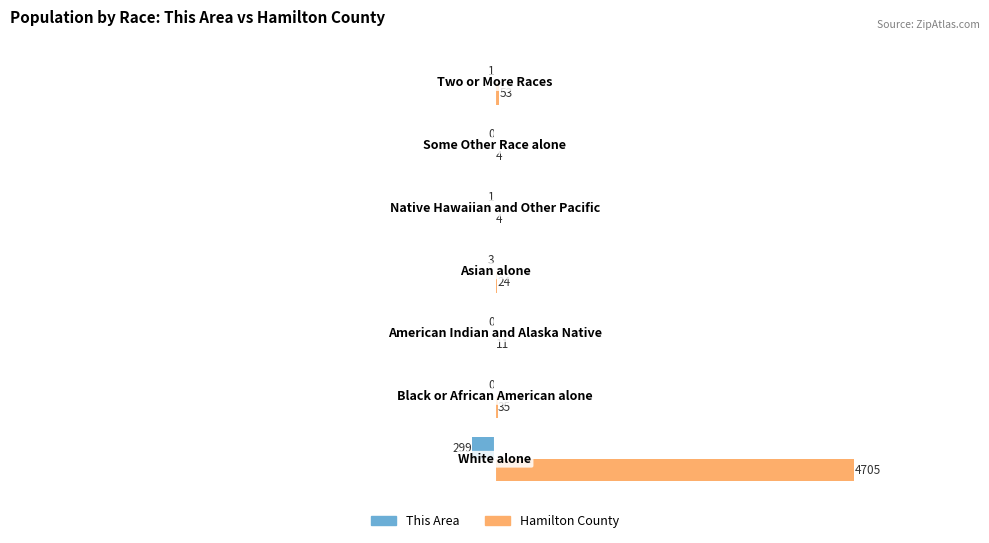

What is the sum of all Hamilton County values?

4836